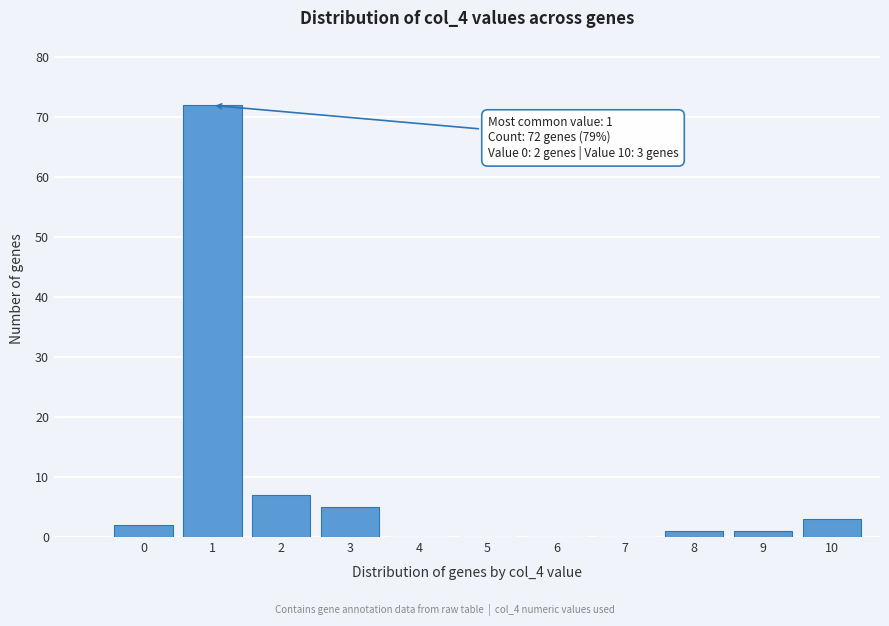

Reading left to right, list all the values displayed in this chart.

0=2	1=72	2=7	3=5	4=0	5=0	6=0	7=0	8=1	9=1	10=3